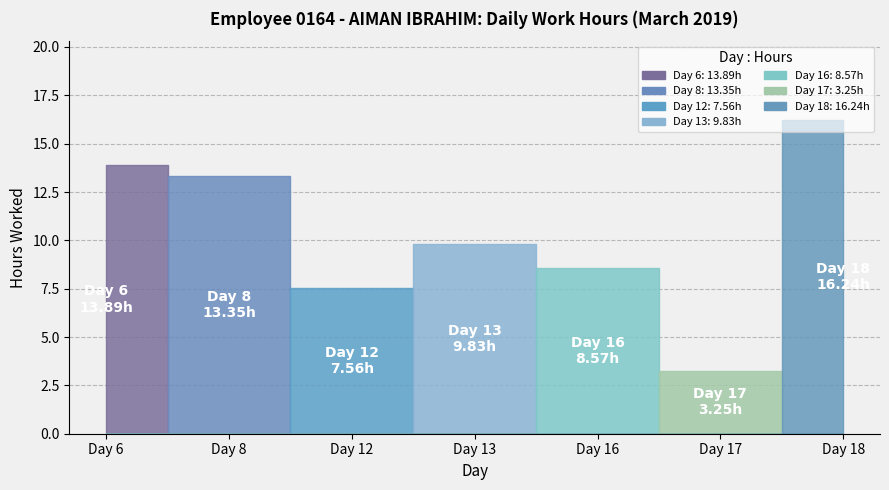

Rank the categories by value from highest to lowest.

Day 18, Day 6, Day 8, Day 13, Day 16, Day 12, Day 17